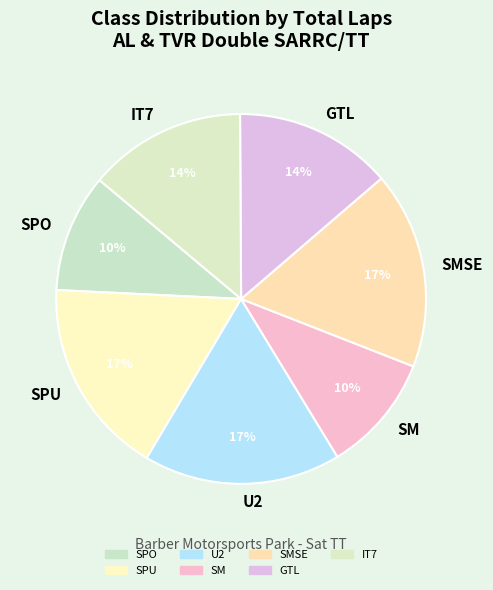

Which has a higher value, SMSE or GTL?

SMSE